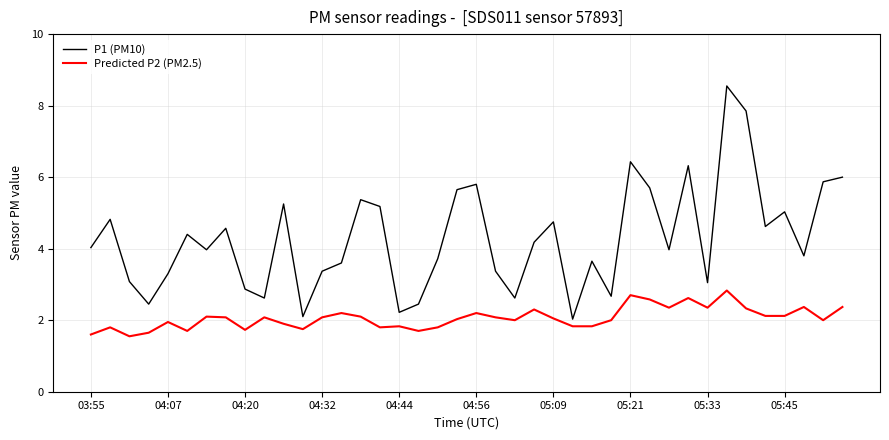

List the series in order of their overall mean, lowest first.

Predicted P2 (PM2.5), P1 (PM10)